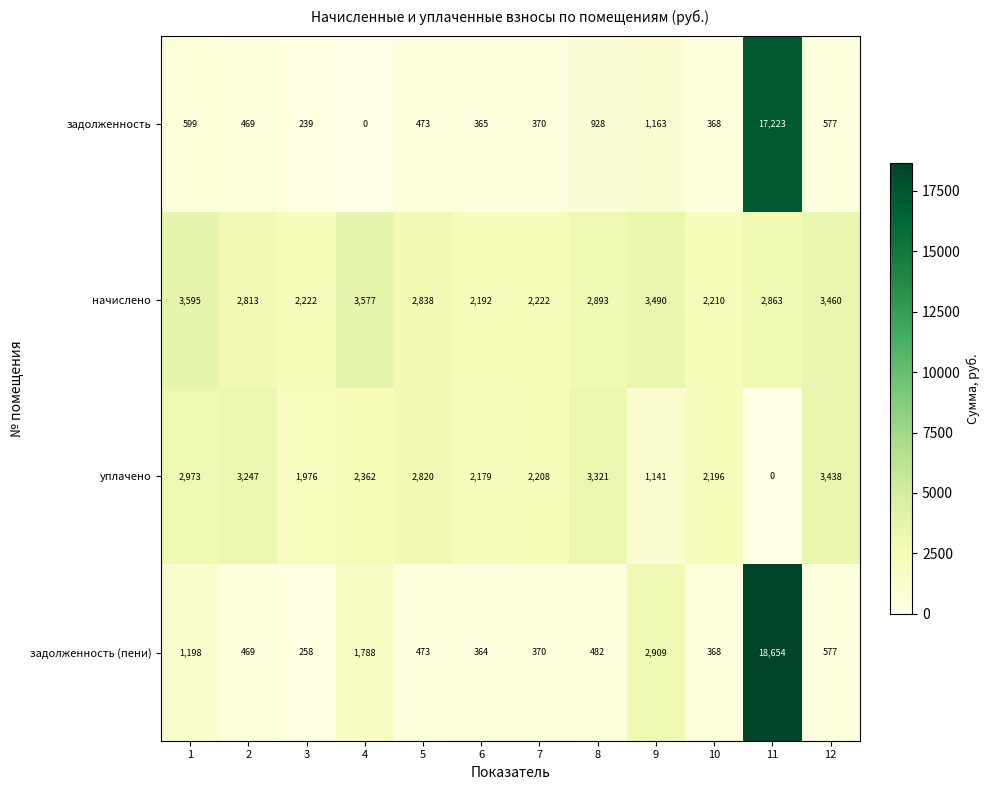

Which category has the highest value in the задолженность (пени) series?

11